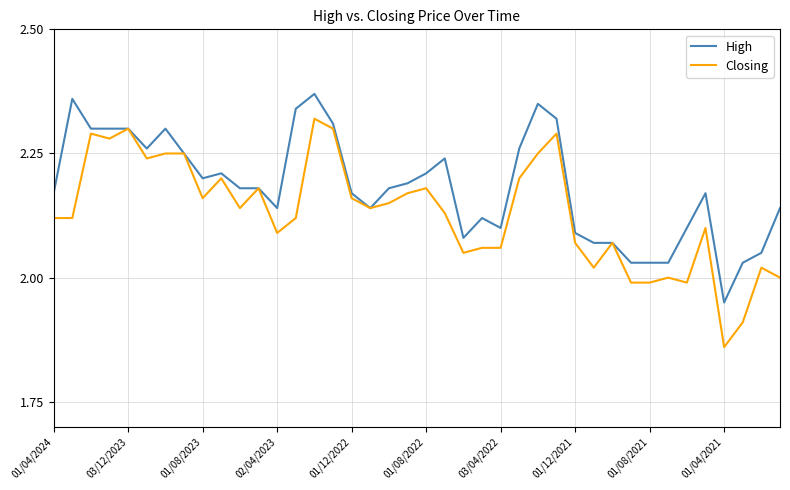

What is the difference between the maximum and minimum values in the High series?

0.4